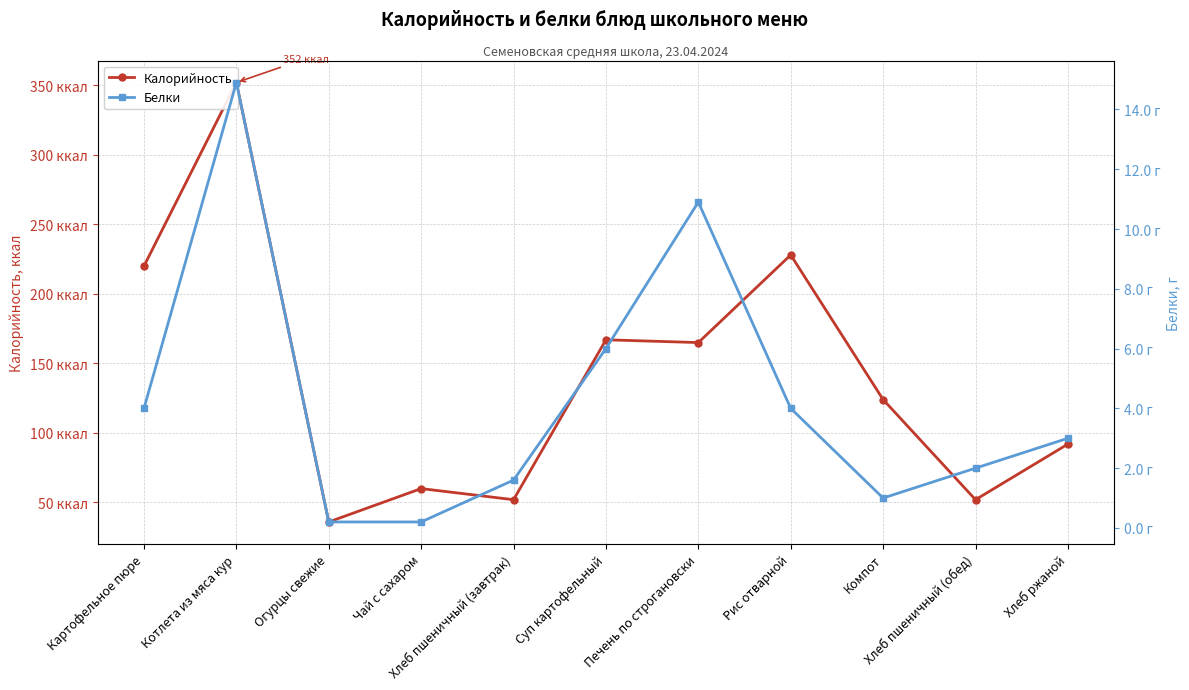

Where does the Белки series first go above 3?

Картофельное пюре